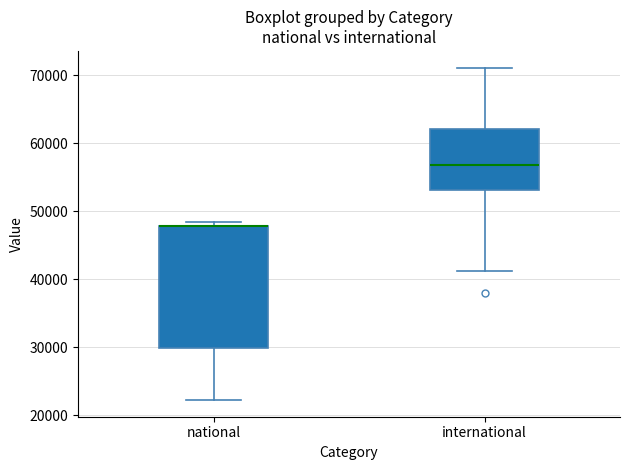

Which box is the tallest, from its lower edge to its upper edge?

national